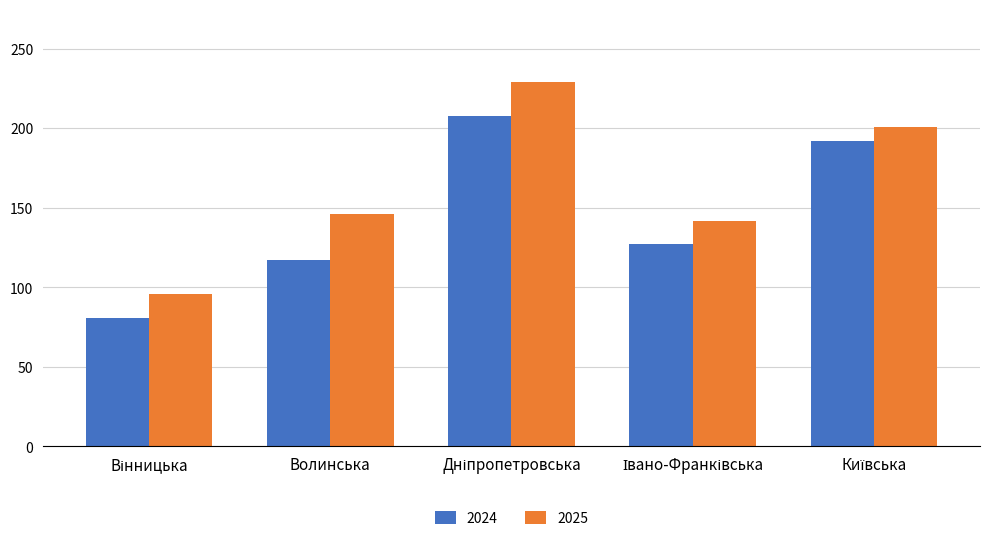

Reading left to right, what are all the values shown in this chart?

2024: 81	117	208	127	192
2025: 96	146	229	142	201